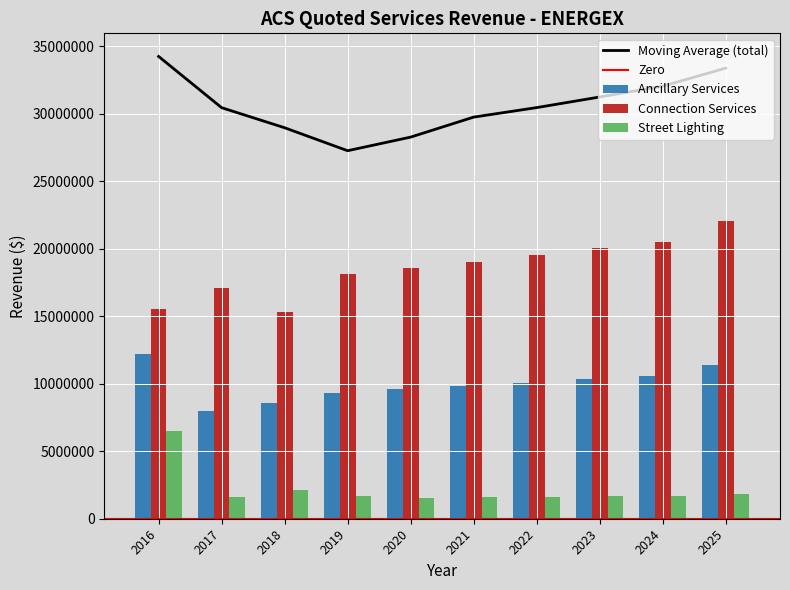

Does the chart contain stacked bars?

No